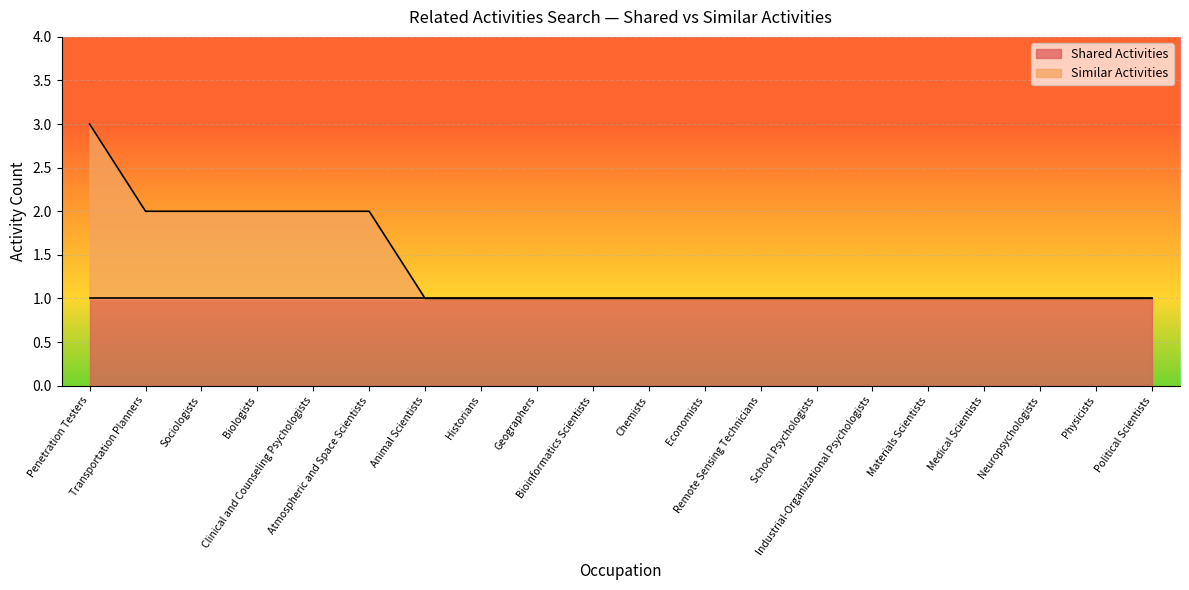

True or false: the data has more than 0 interior local peaks.

False